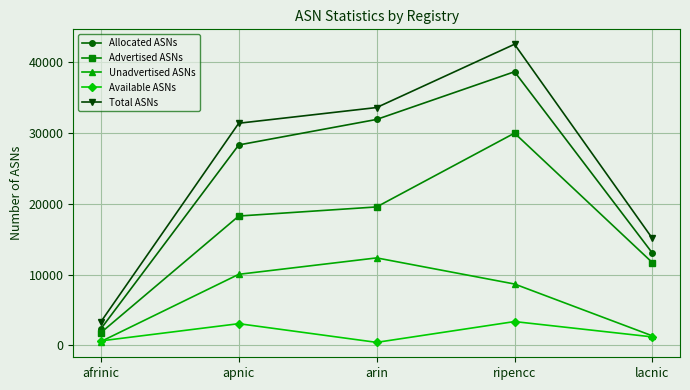

Reading left to right, transcribe all the data shown in this chart.

Allocated ASNs: 2336	28313	31918	38656	13032
Advertised ASNs: 1793	18273	19559	29985	11687
Unadvertised ASNs: 543	10040	12359	8671	1345
Available ASNs: 636	3068	427	3366	1198
Total ASNs: 3326	31381	33599	42540	15103